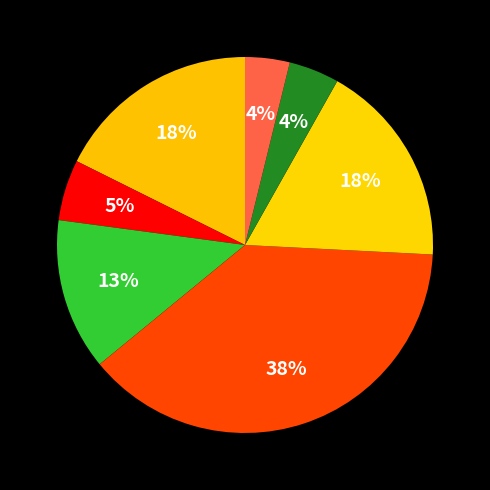

Count the number of slices in the pie.

7